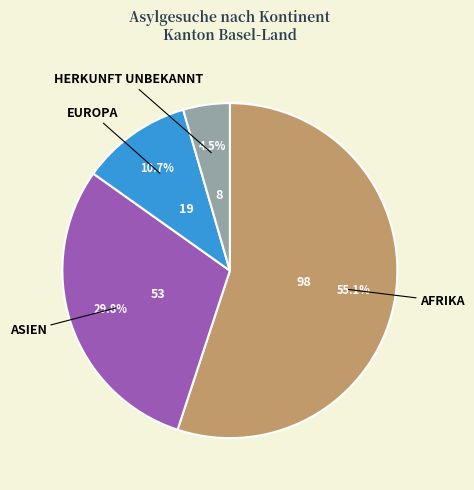

Is there a majority slice in this chart?

Yes